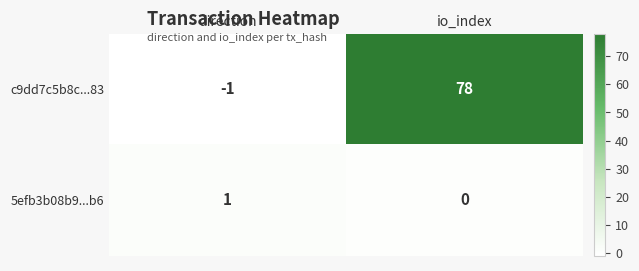

What is the difference between the maximum and minimum values in the c9dd7c5b8c...83 series?

79